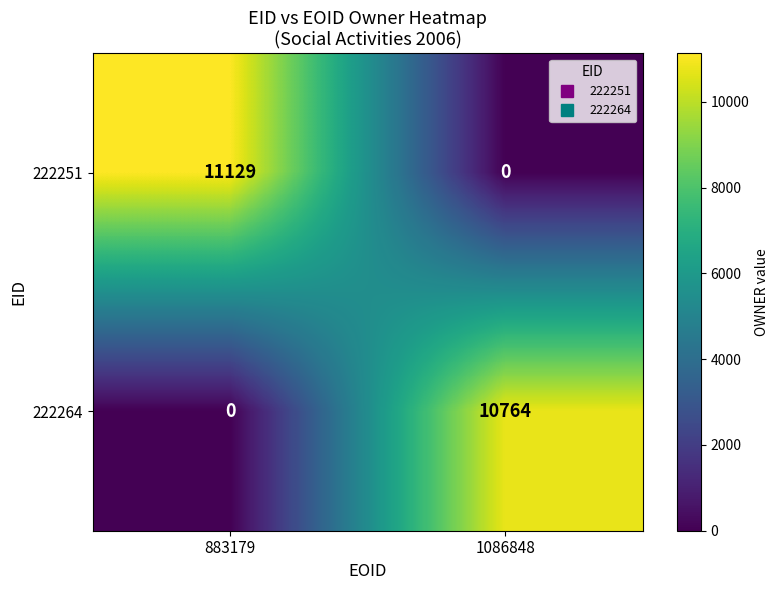

What is the average value of the 222264 series?

5382